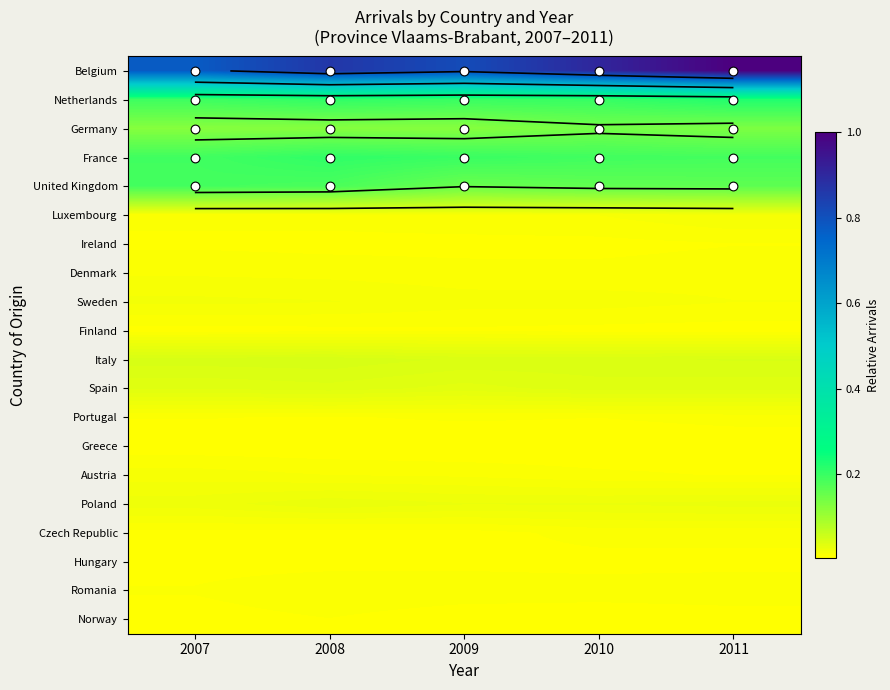

Rank the series at 2011 from lowest to highest value.

Greece, Norway, Finland, Hungary, Austria, Ireland, Czech Republic, Portugal, Denmark, Romania, Sweden, Luxembourg, Poland, Spain, Italy, Germany, United Kingdom, France, Netherlands, Belgium